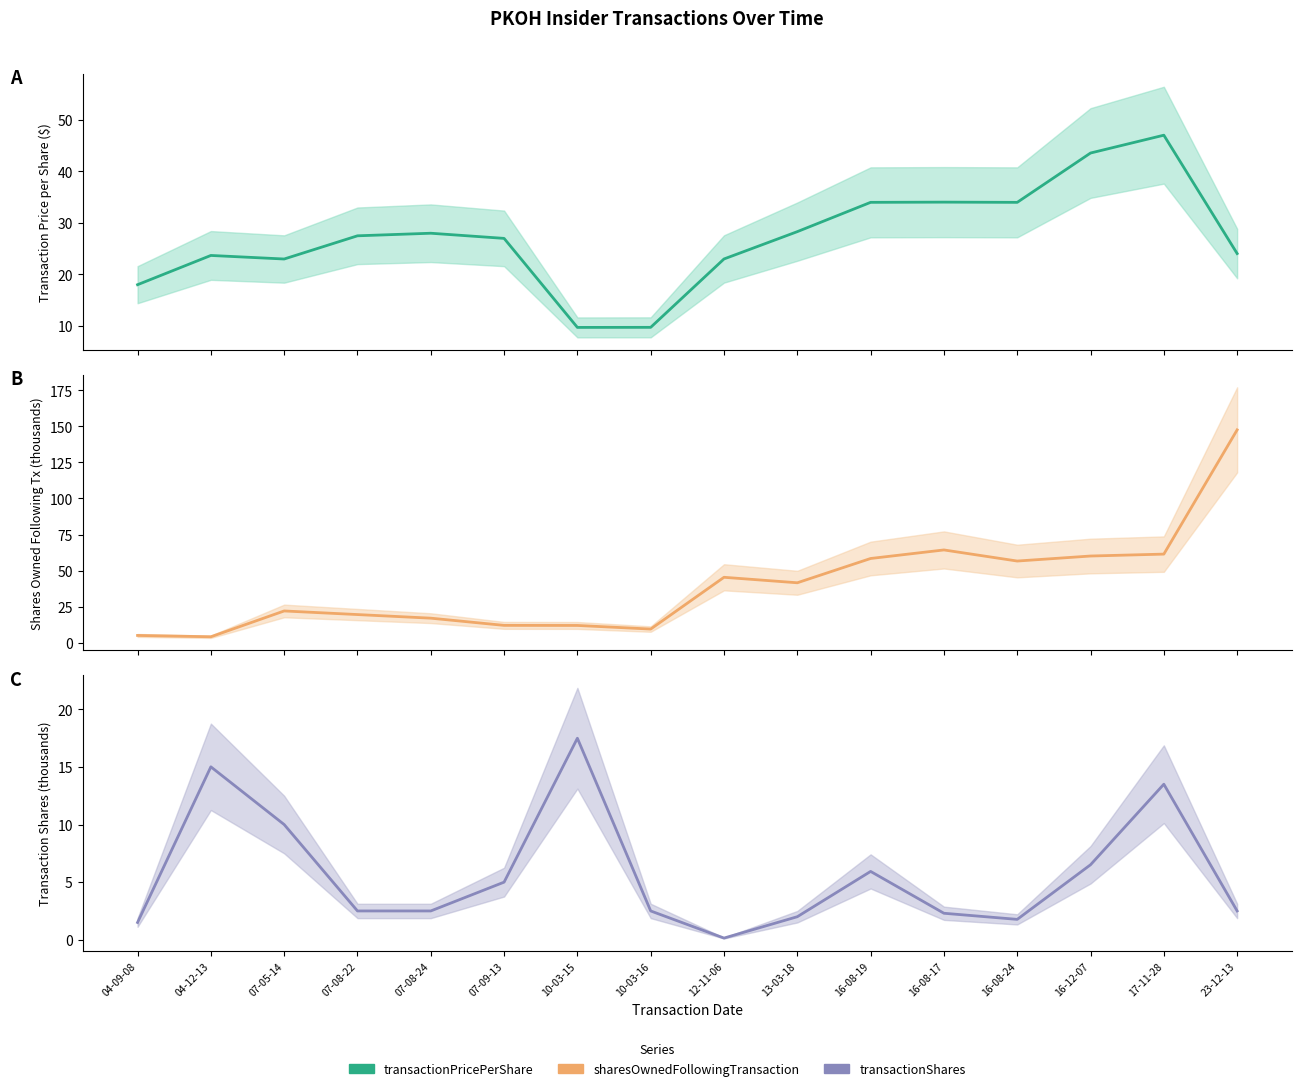

Which series has the largest range (max minus min)?

sharesOwnedFollowingTransaction